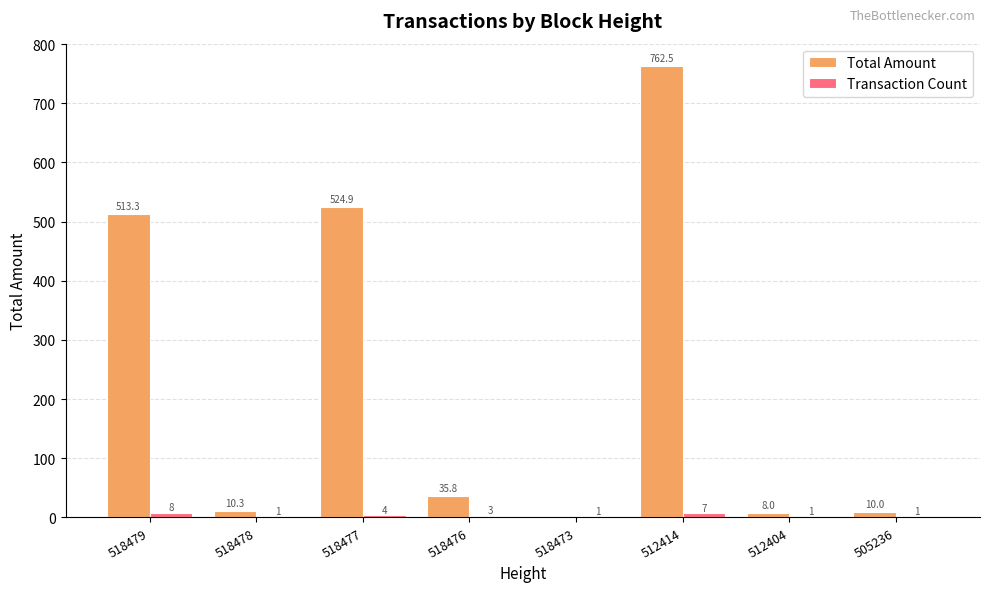

What is the spread (max minus min) of values at 518476?

32.8